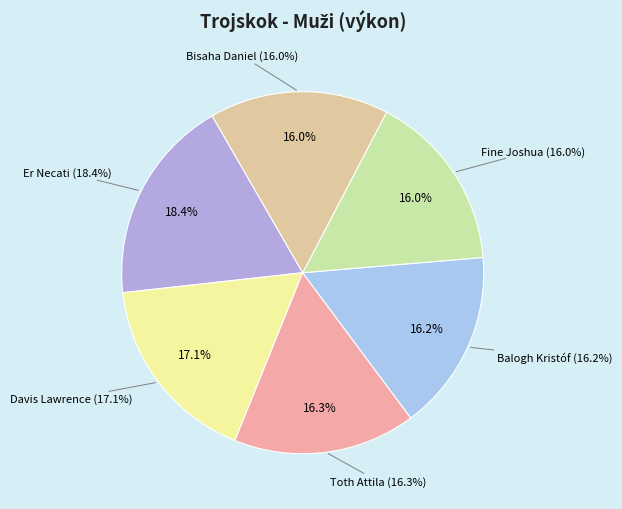

Does Davis Lawrence represent more than half of the total?

No